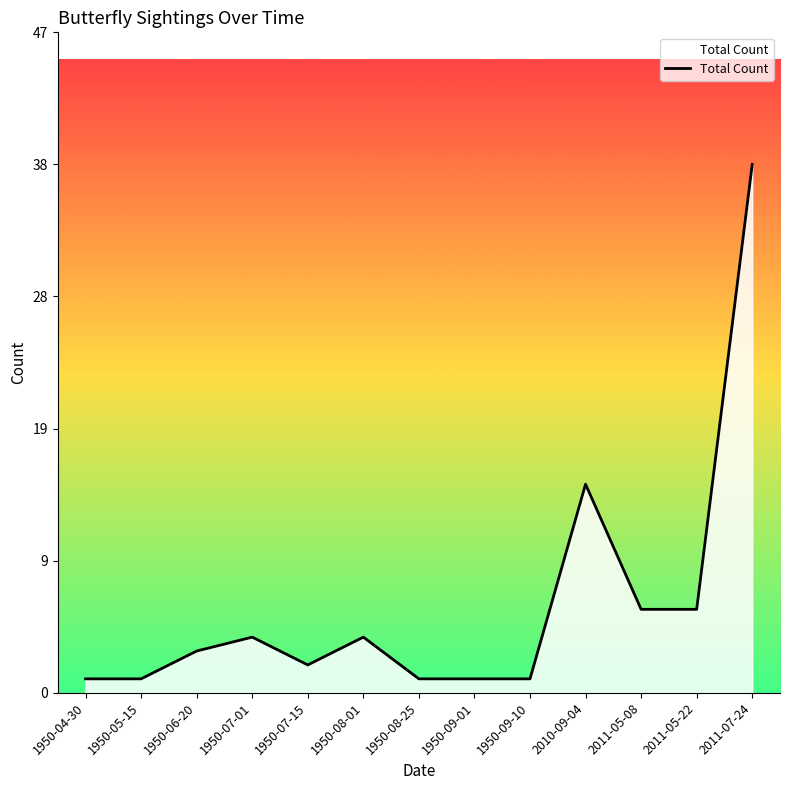

What position from the left is 2011-05-22?

12